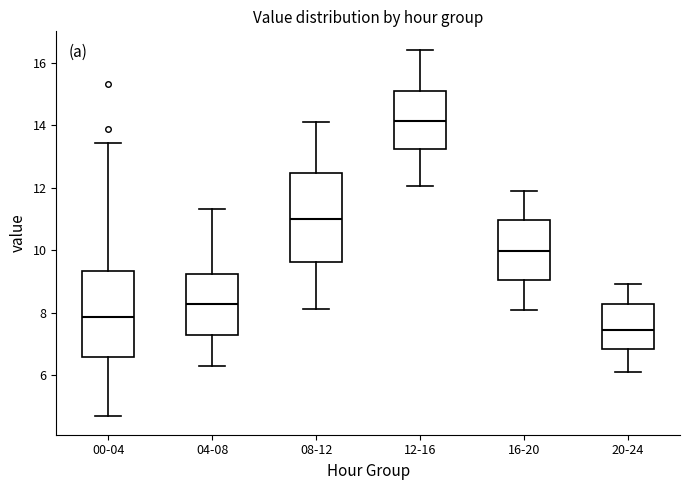

Reading left to right, read every box against the y-axis: the position of its median line, the range the box covers, and the ends of its whiskers. The values are not printed on the chart, so give them approximately, as read against the axis.

00-04: median 7.8, box 6.6 to 9.4, whiskers 4.6 to 13.4
04-08: median 8.2, box 7.2 to 9.2, whiskers 6.2 to 11.4
08-12: median 11.0, box 9.6 to 12.4, whiskers 8.2 to 14.2
12-16: median 14.2, box 13.2 to 15.2, whiskers 12.0 to 16.4
16-20: median 10.0, box 9.0 to 11.0, whiskers 8.0 to 12.0
20-24: median 7.4, box 6.8 to 8.2, whiskers 6.2 to 9.0